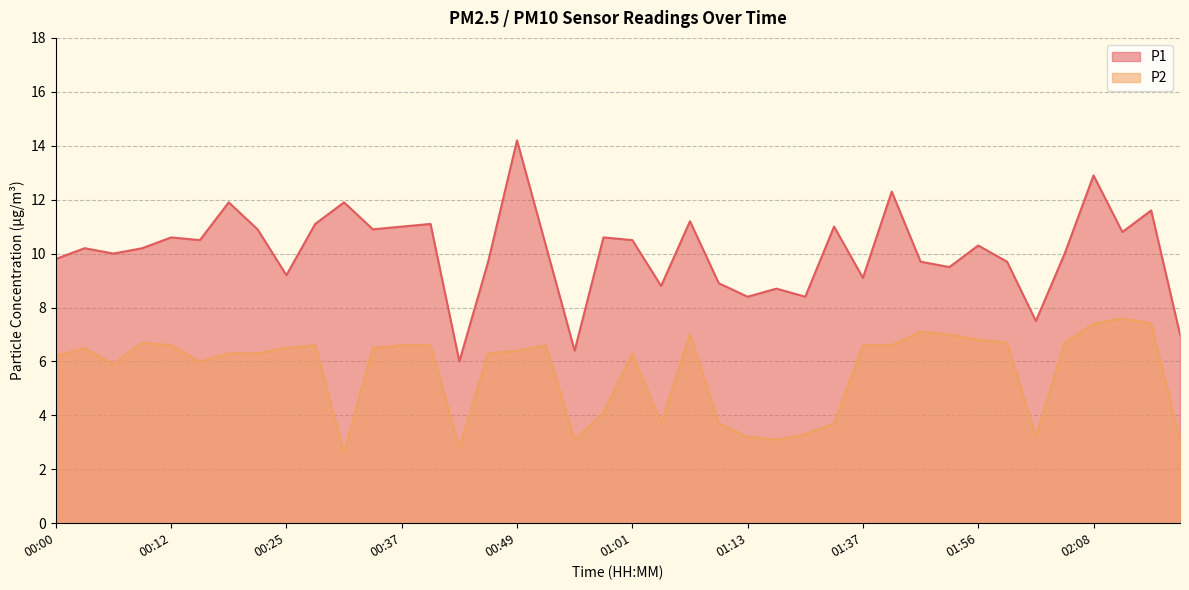

The P1 series shows 8.4 at 01:13. True or false?

True